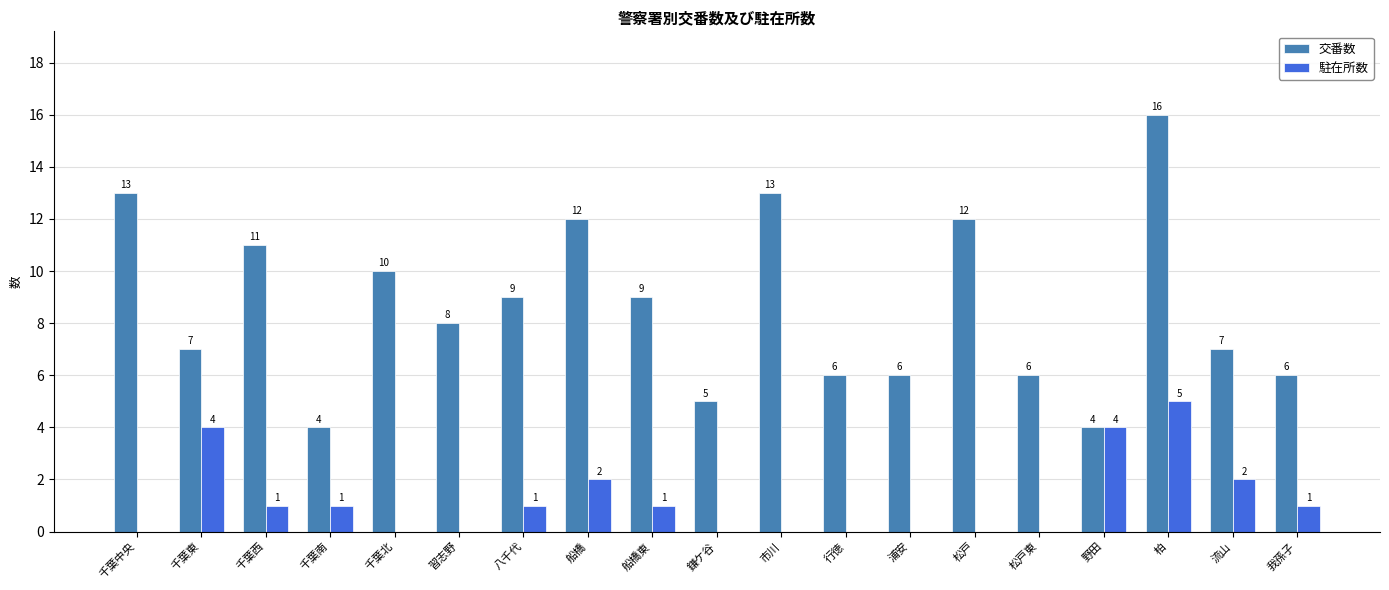

What is the sum of all 駐在所数 values?

22